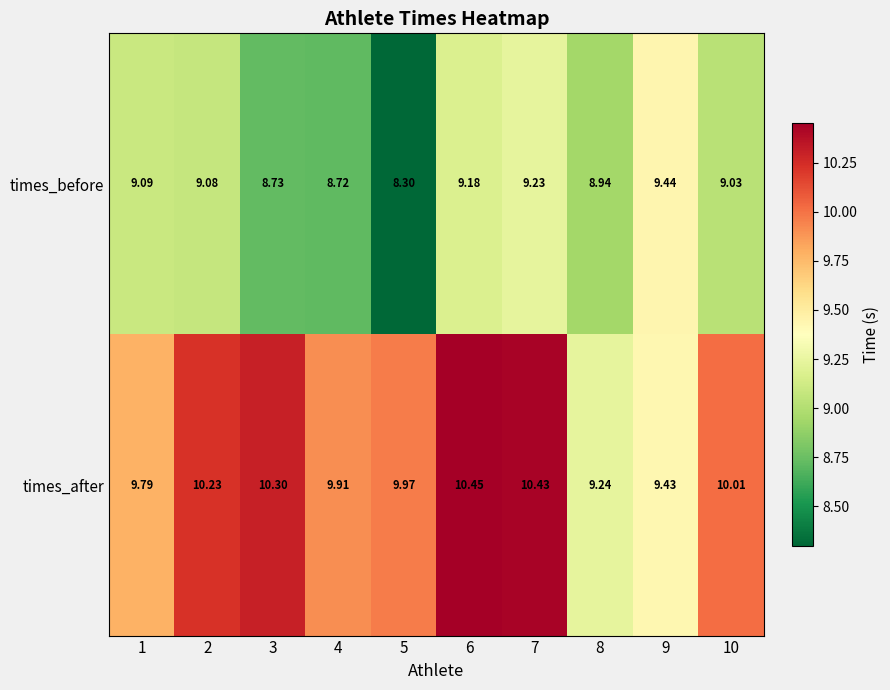

Between 1 and 6, which series saw the biggest shift?

times_after